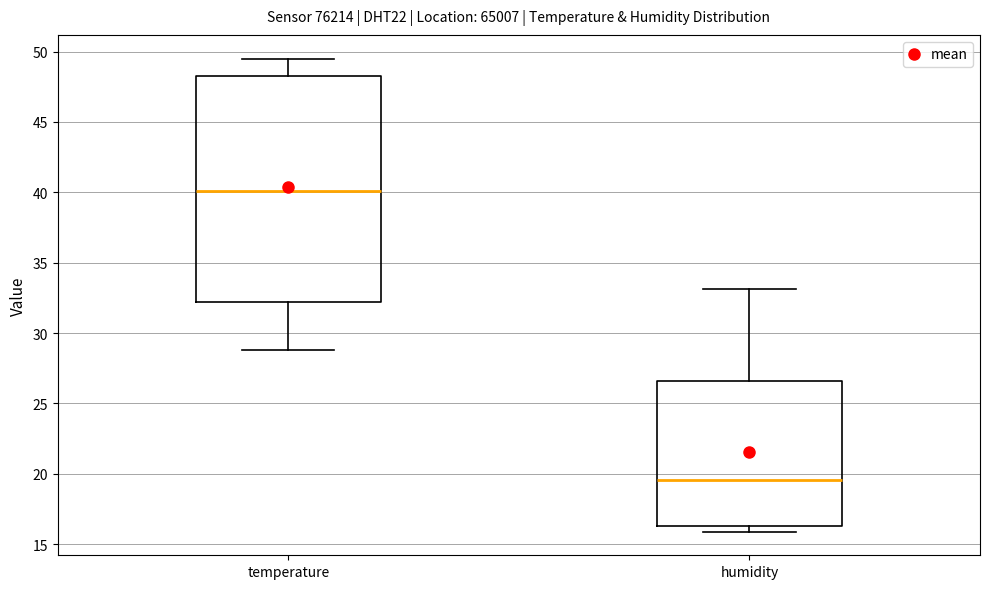

Which box has the highest median line?

temperature